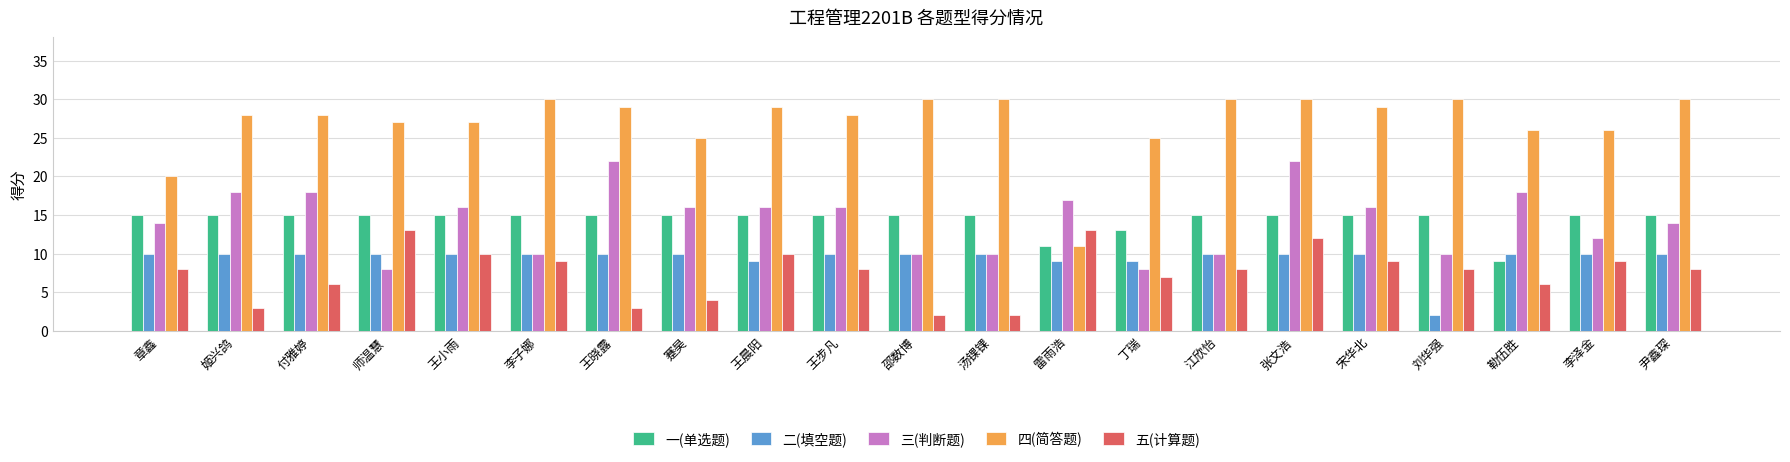

At 丁瑞, list the series in order from smallest to largest.

五(计算题), 三(判断题), 二(填空题), 一(单选题), 四(简答题)